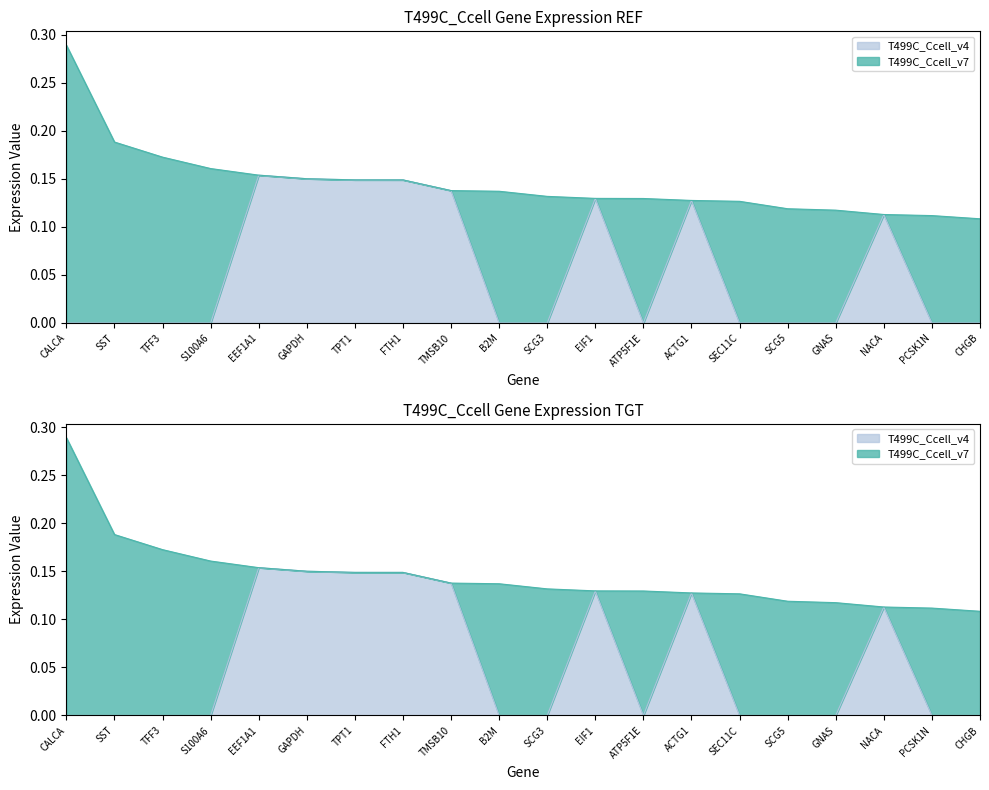

Reading left to right, transcribe all the data shown in this chart.

CALCA=0.0	SST=0.0	TFF3=0.0	S100A6=0.0	EEF1A1=0.2	GAPDH=0.2	TPT1=0.1	FTH1=0.1	TMSB10=0.1	B2M=0.0	SCG3=0.0	EIF1=0.1	ATP5F1E=0.0	ACTG1=0.1	SEC11C=0.0	SCG5=0.0	GNAS=0.0	NACA=0.1	PCSK1N=0.0	CHGB=0.0